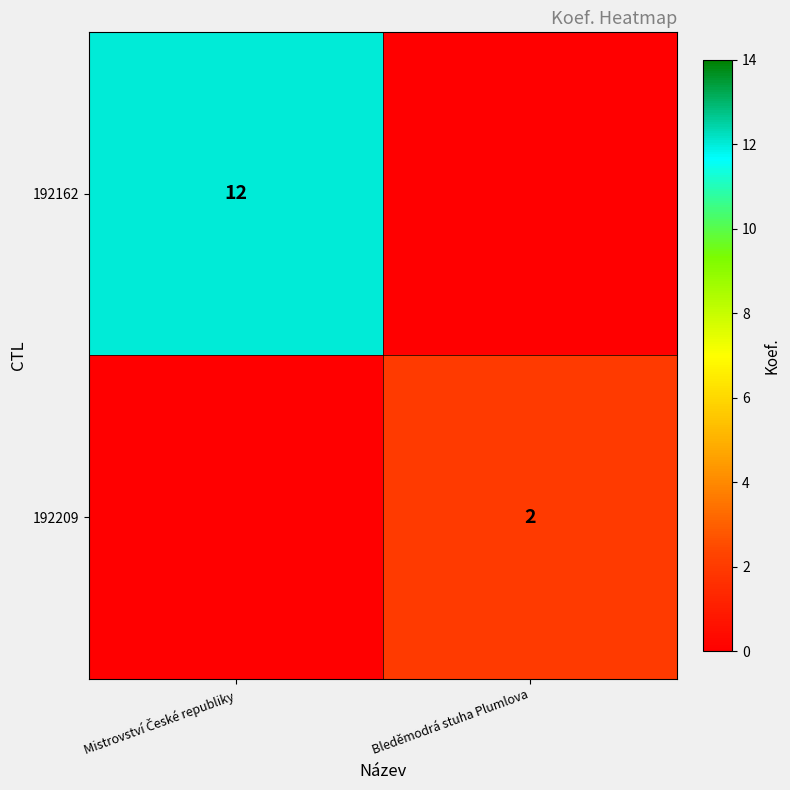

The 192209 series shows 0 at Bleděmodrá stuha Plumlova. True or false?

False